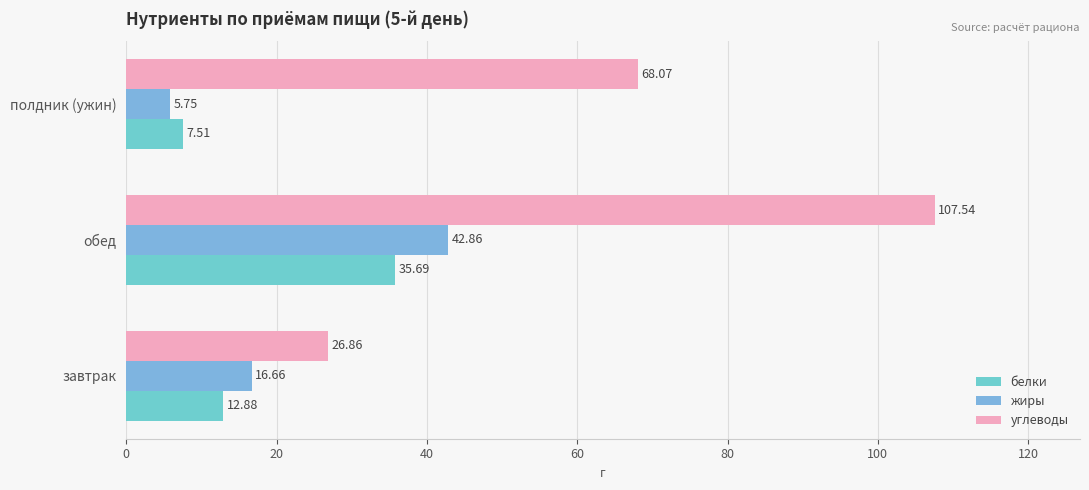

Count the number of categories in the chart.

3